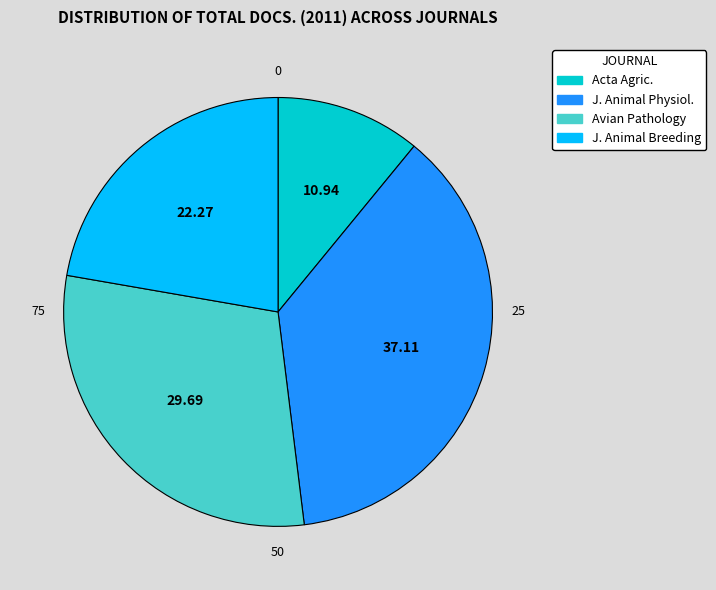

Is there a majority slice in this chart?

No